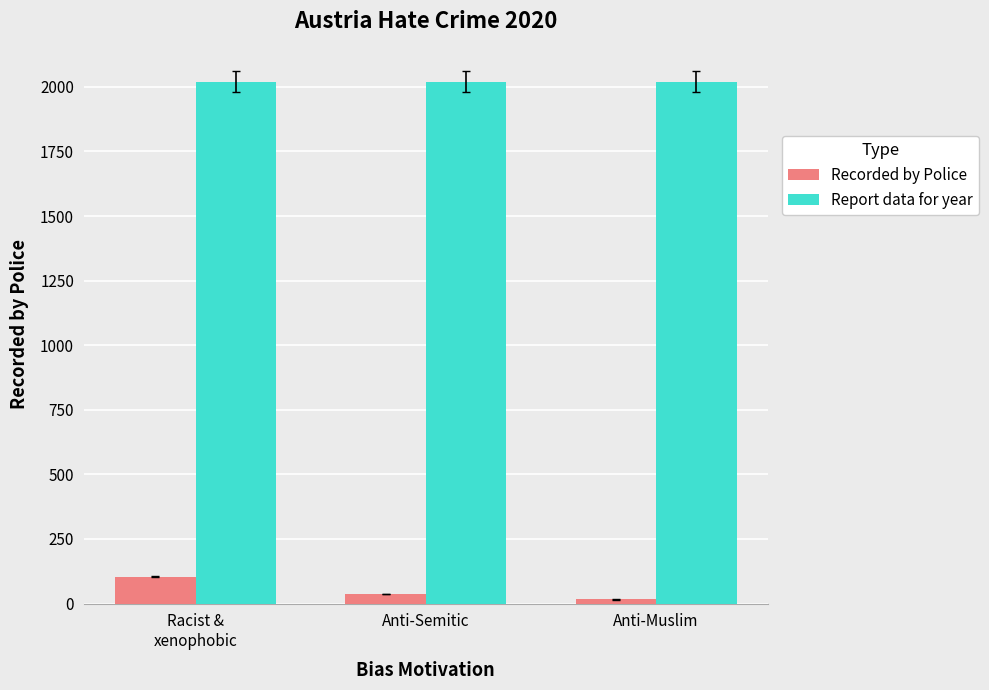

How many groups of bars are there?

3